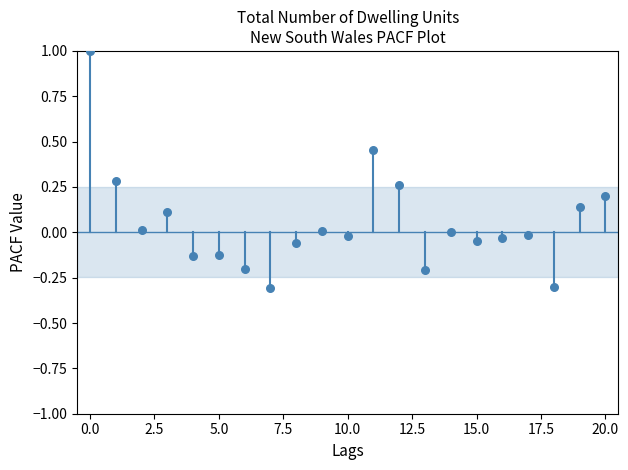

What is the range of Y values (max minus min)?

1.3